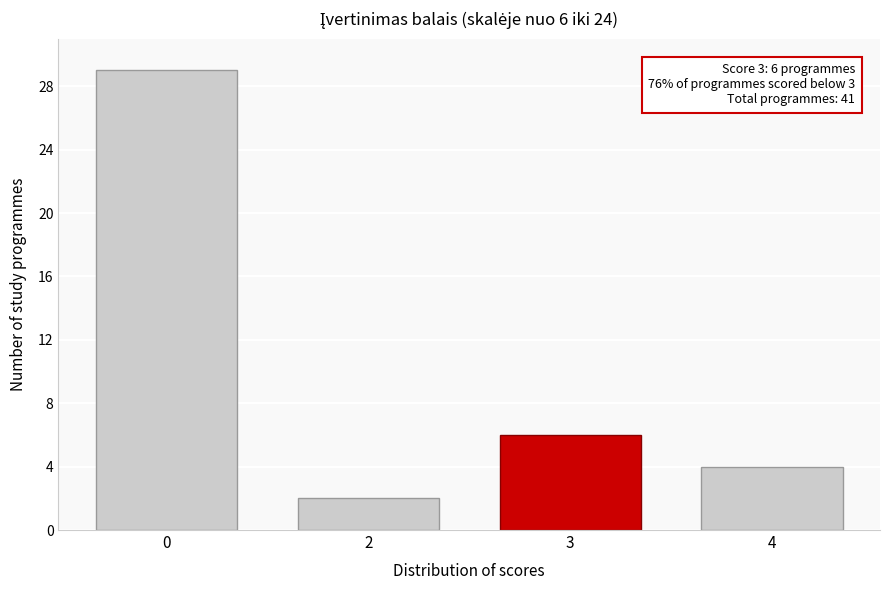

Reading left to right, list all the values displayed in this chart.

29	2	6	4